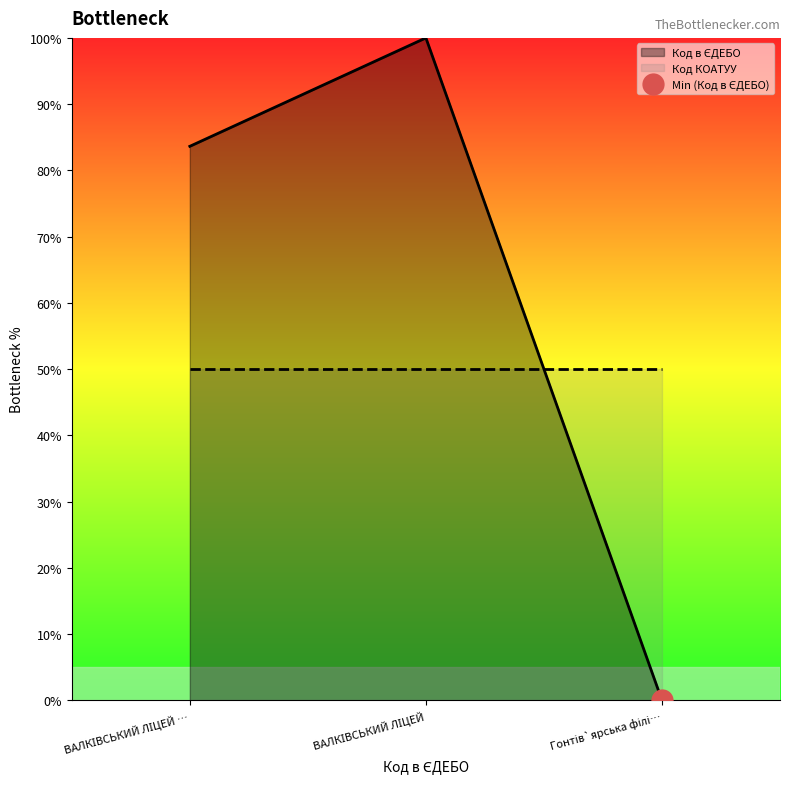

At which category does the chart reach its peak across all series?

ВАЛКІВСЬКИЙ ЛІЦЕЙ